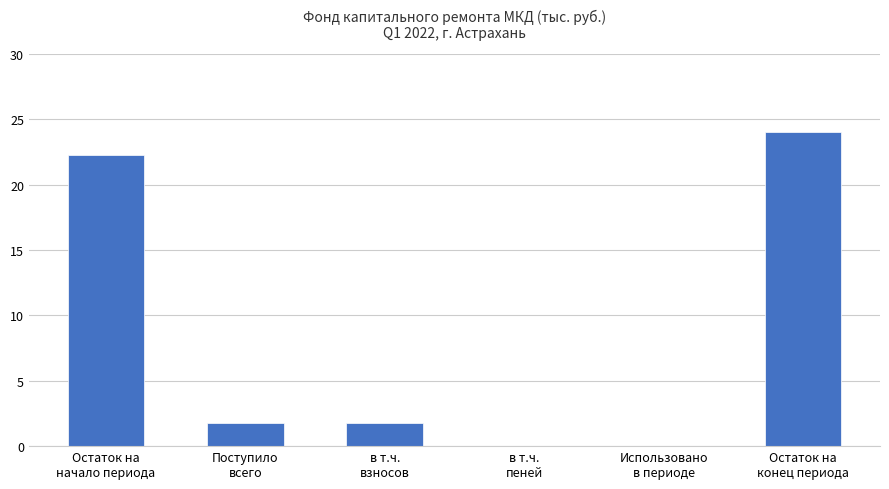

Reading right to left, extract all data points from this chart.

Остаток на
конец периода=24.1	Использовано
в периоде=0.0	в т.ч.
пеней=0.0	в т.ч.
взносов=1.8	Поступило
всего=1.8	Остаток на
начало периода=22.3